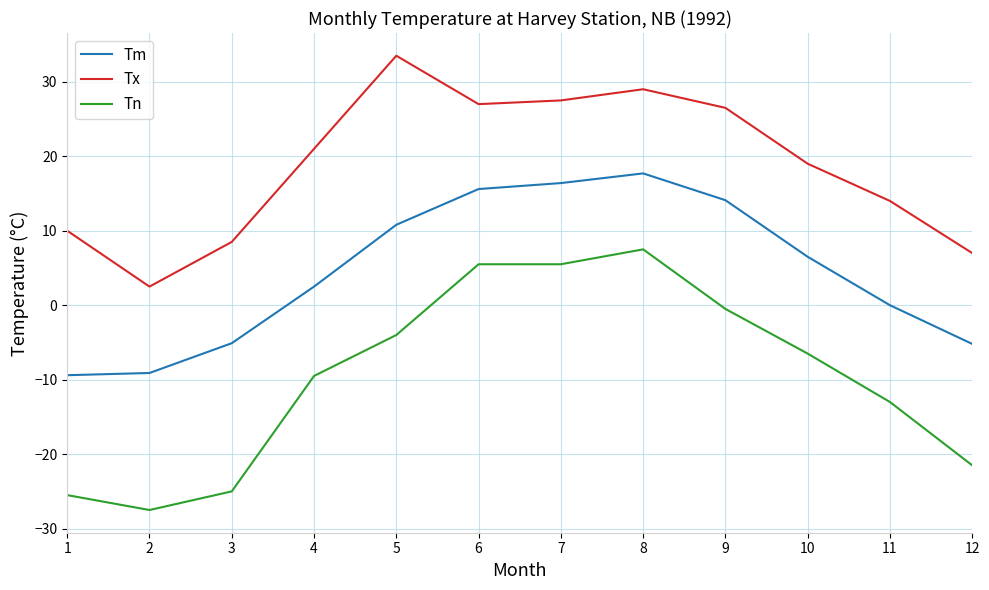

True or false: Tn has a value of -14.0 at 12.

False